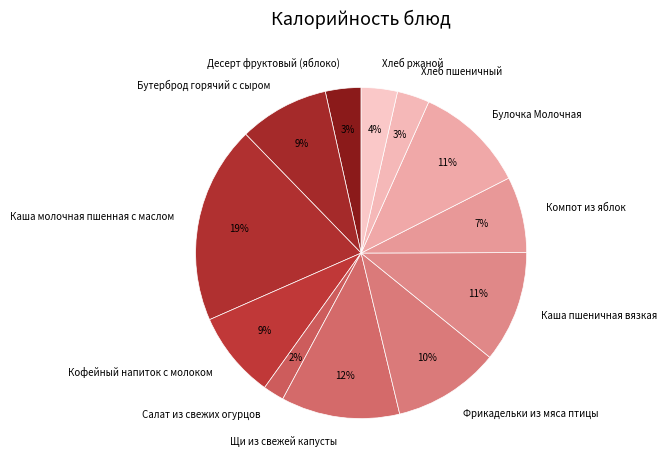

Which has a higher value, Десерт фруктовый (яблоко) or Компот из яблок?

Компот из яблок